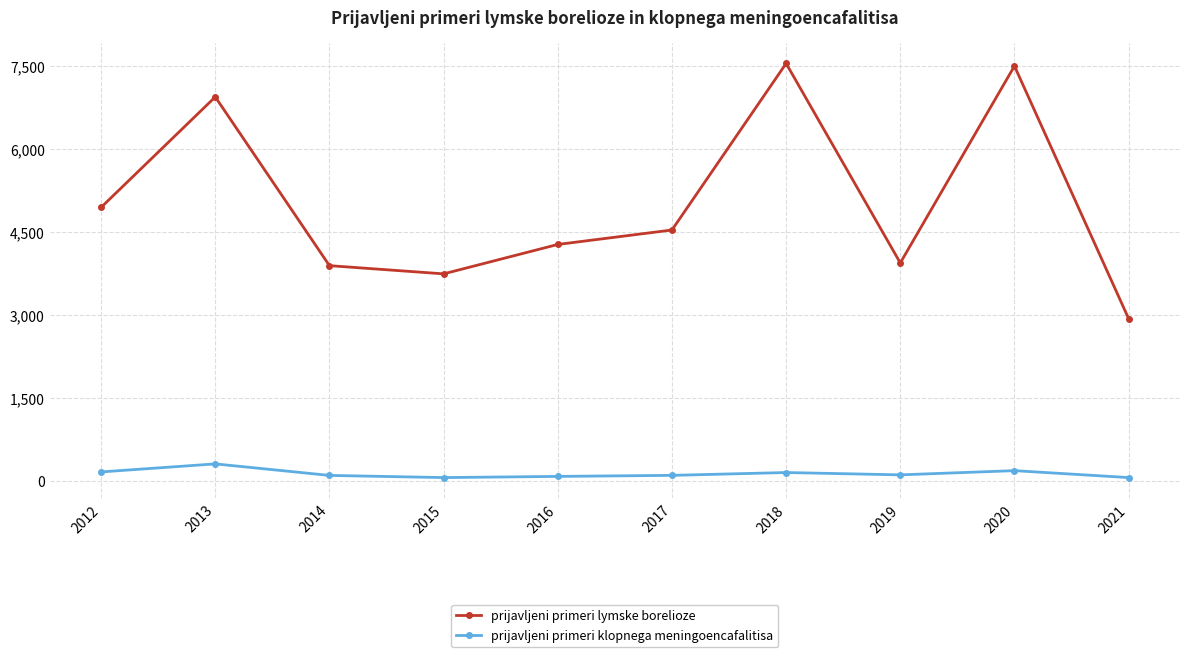

True or false: prijavljeni primeri lymske borelioze and prijavljeni primeri klopnega meningoencafalitisa cross at least once.

False